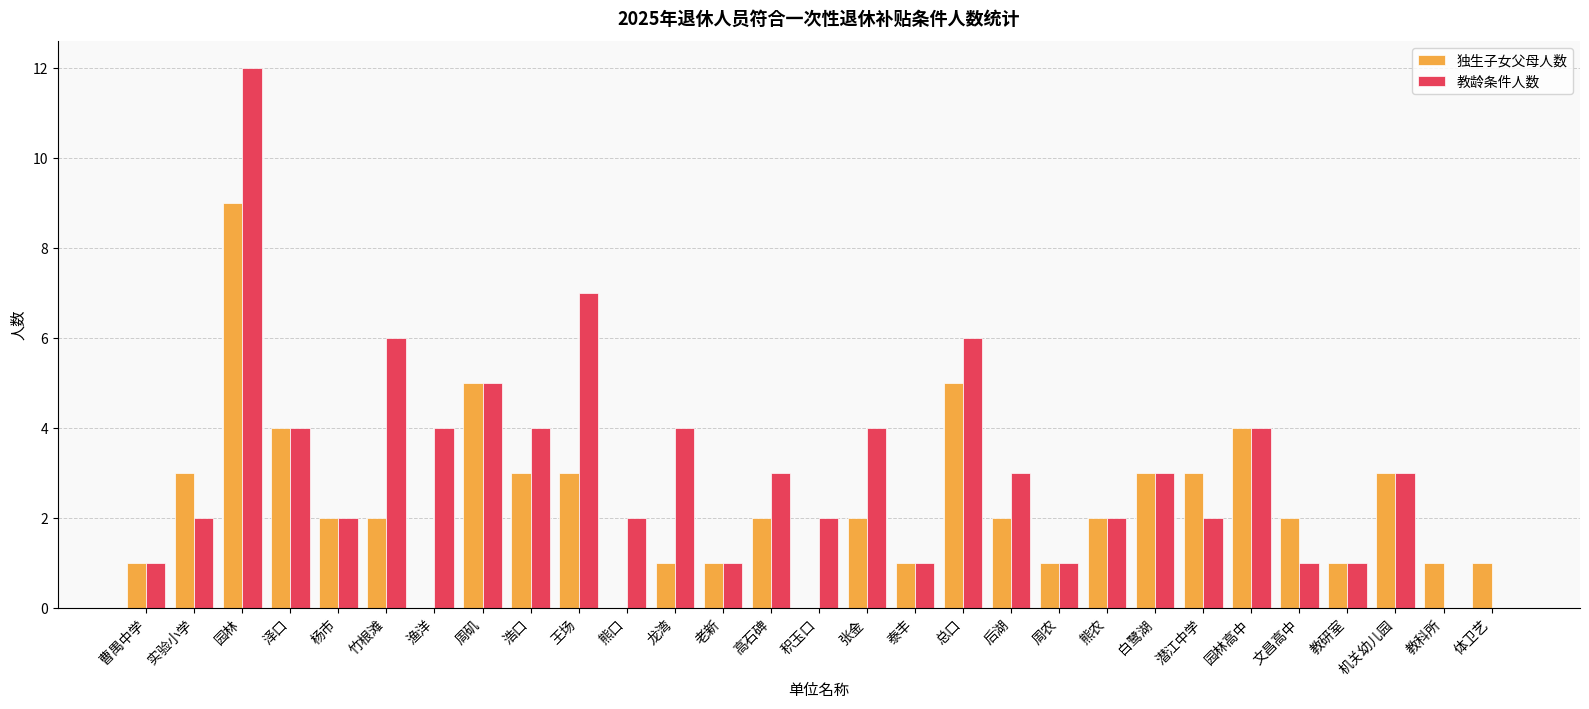

Which series has the largest total across all categories?

教龄条件人数